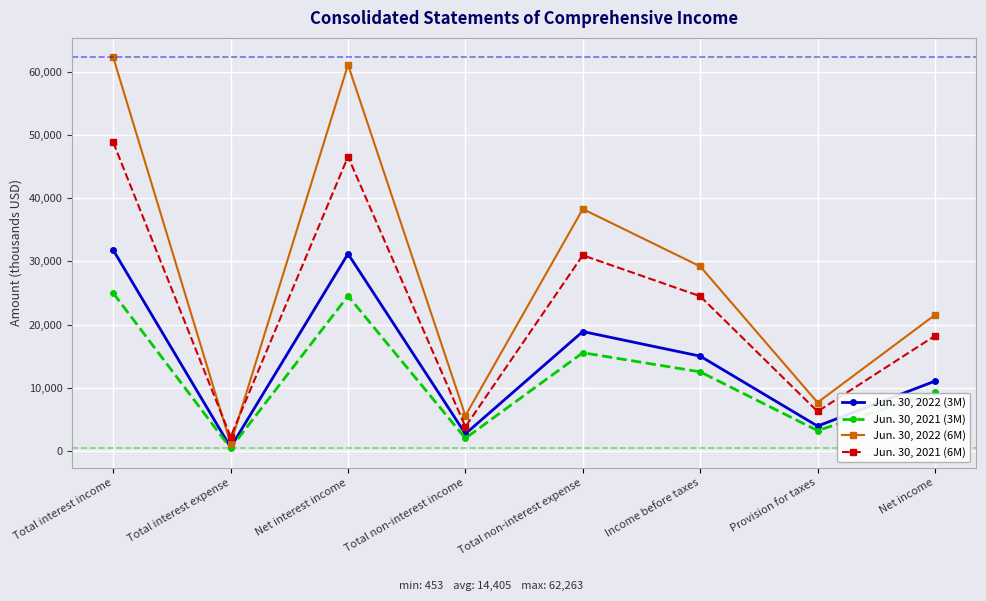

What are all the series names shown in the legend?

Jun. 30, 2022 (3M), Jun. 30, 2021 (3M), Jun. 30, 2022 (6M), Jun. 30, 2021 (6M)